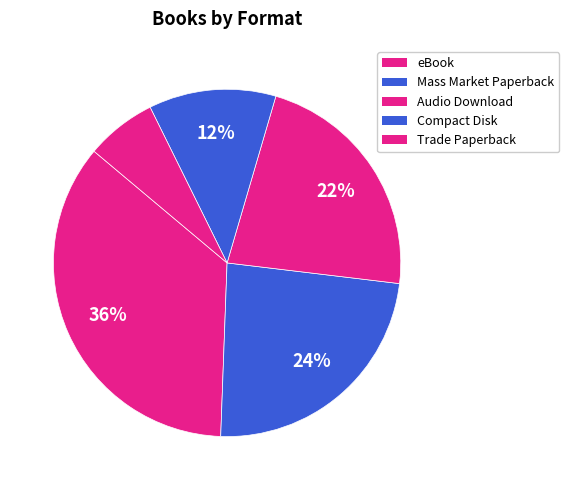

How many slices are in this pie chart?

5